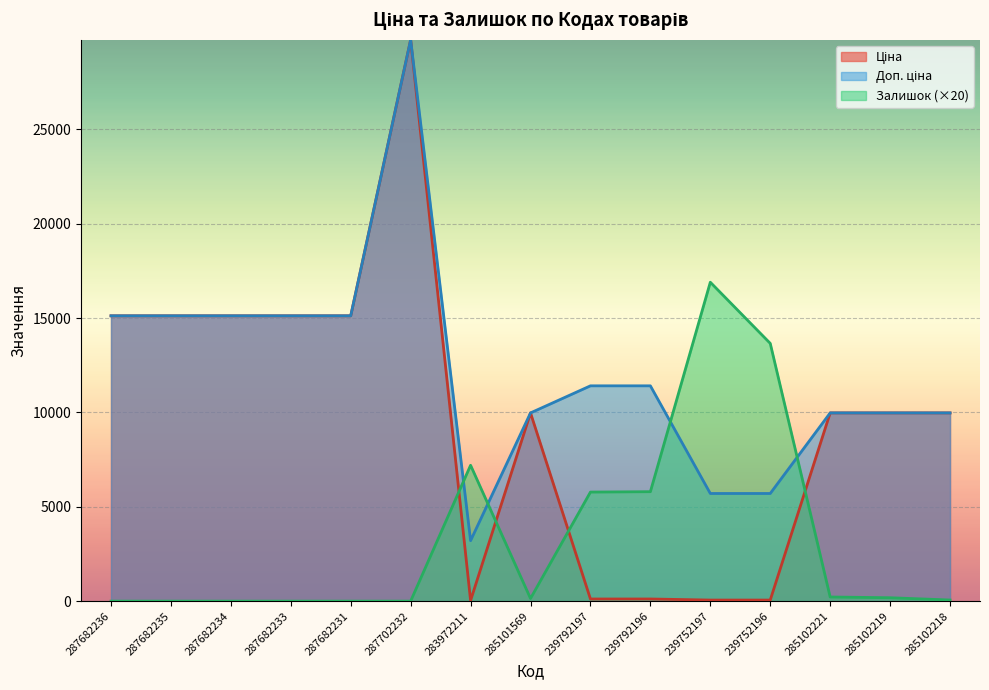

How many lines are shown in the chart?

3